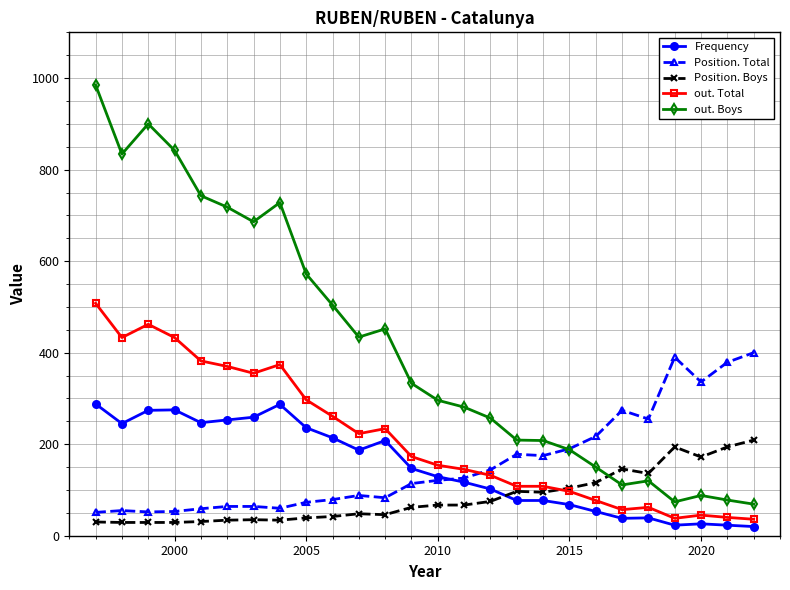

True or false: out. Total has more than 0 interior local peaks.

True